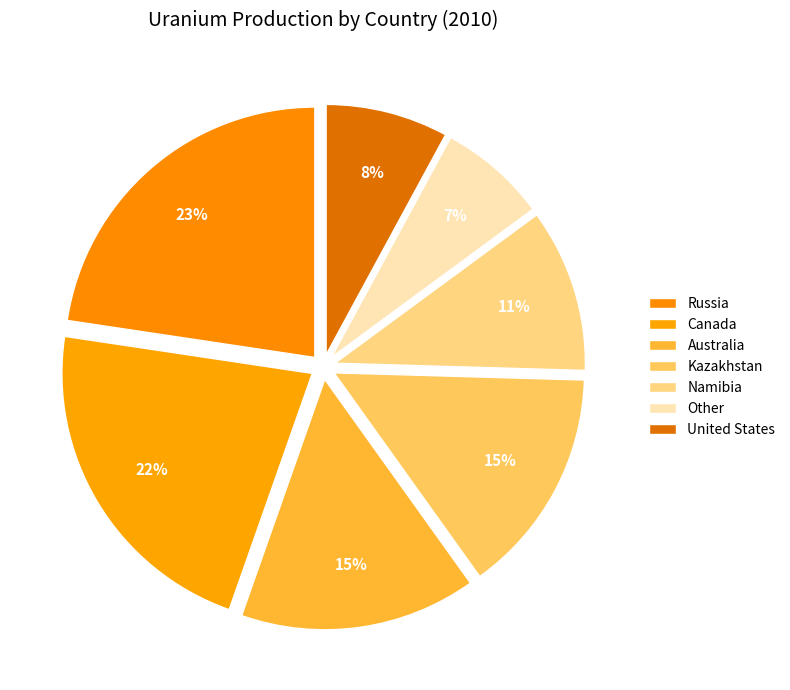

Is Canada the majority of the pie?

No